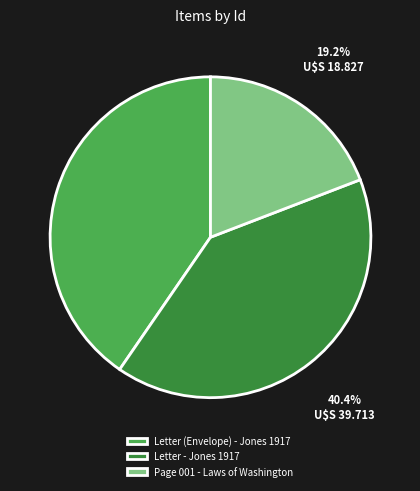

Between Letter - Jones 1917 and Page 001 - Laws of Washington, which is larger?

Letter - Jones 1917